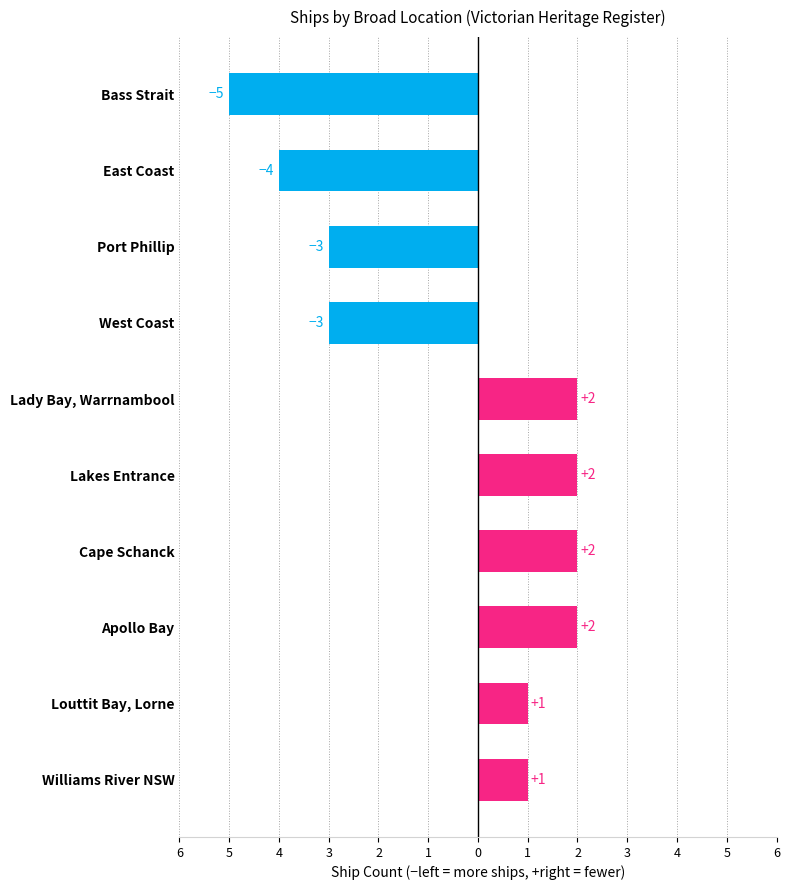

Are the bars horizontal?

Yes